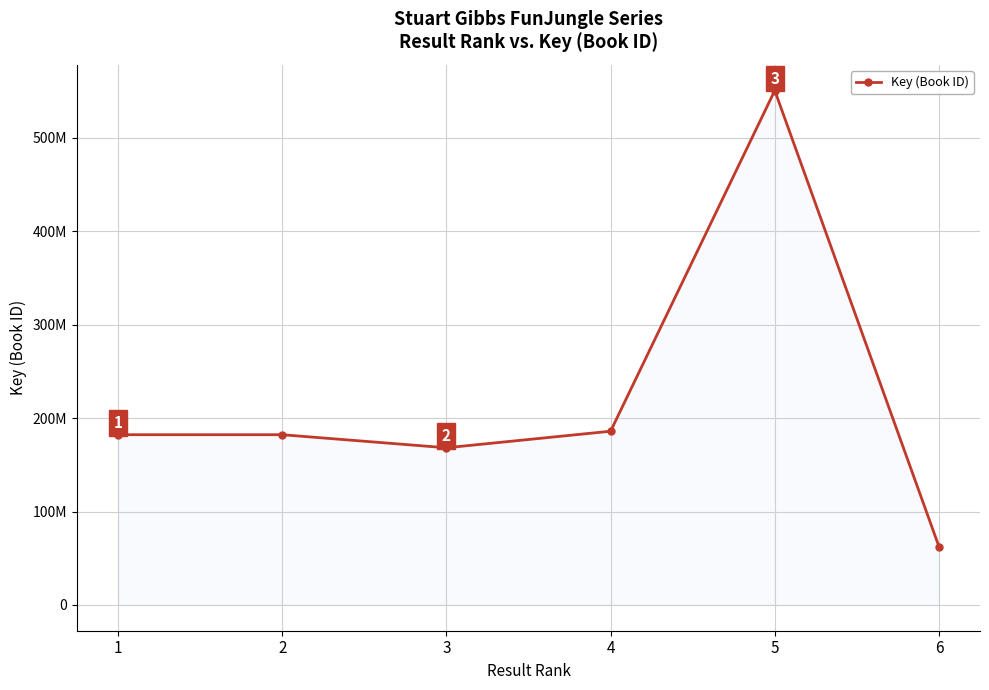

Does the chart have visible grid lines?

Yes